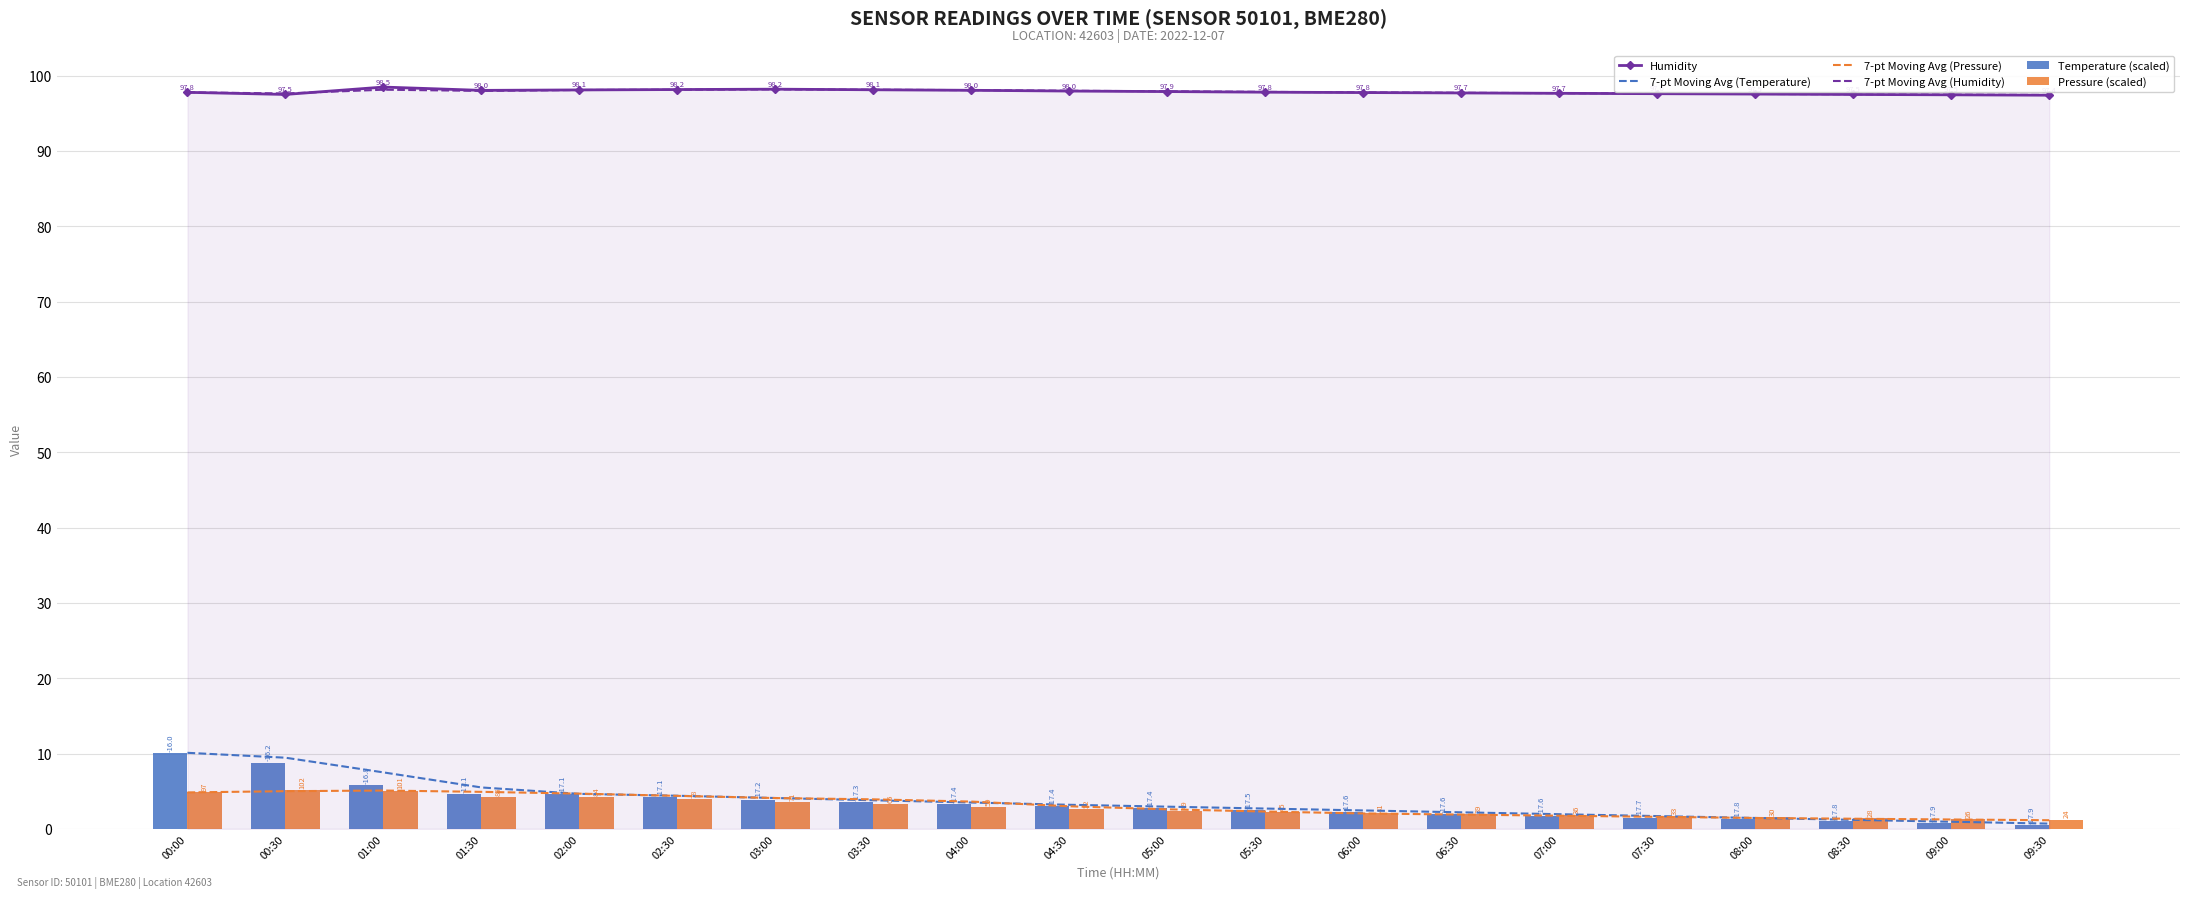

What is the maximum value shown in the chart?

98.5